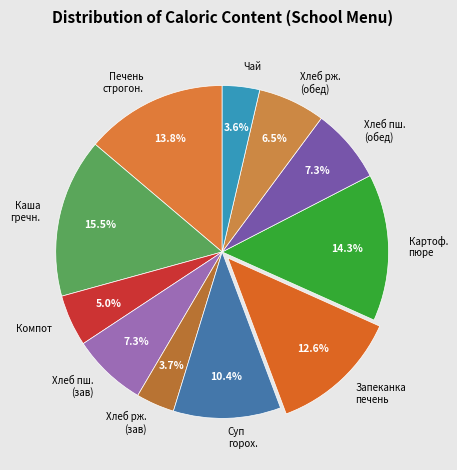

Combined, what portion of the pie is Хлеб рж. (обед) and Каша гречн.?

22.0%